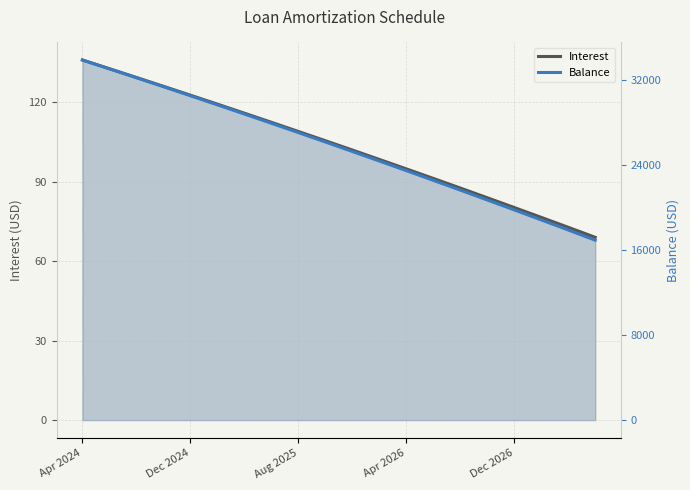

How many values in the Balance series exceed 26190?

9